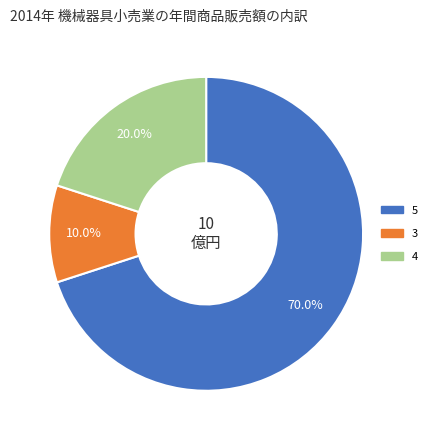

How many slices are in this pie chart?

3